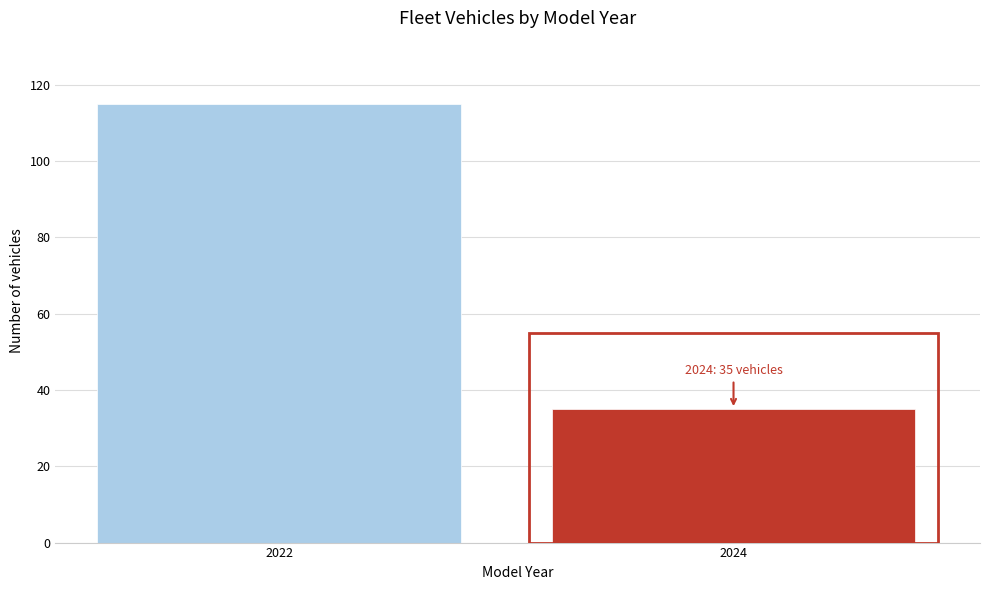

Reading left to right, list all the values displayed in this chart.

2022=115	2024=35